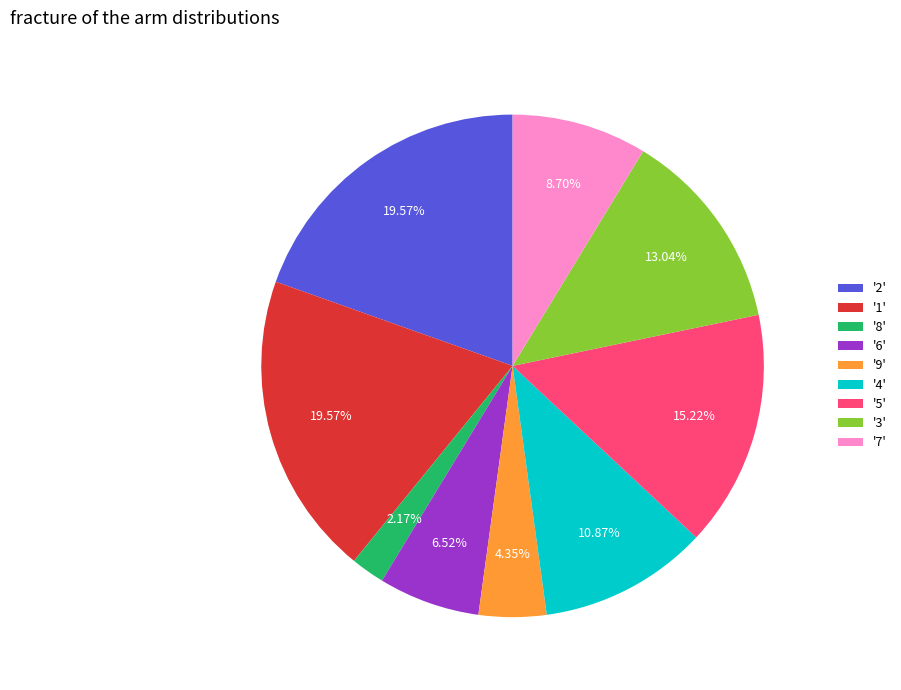

Does any single category account for the majority?

No